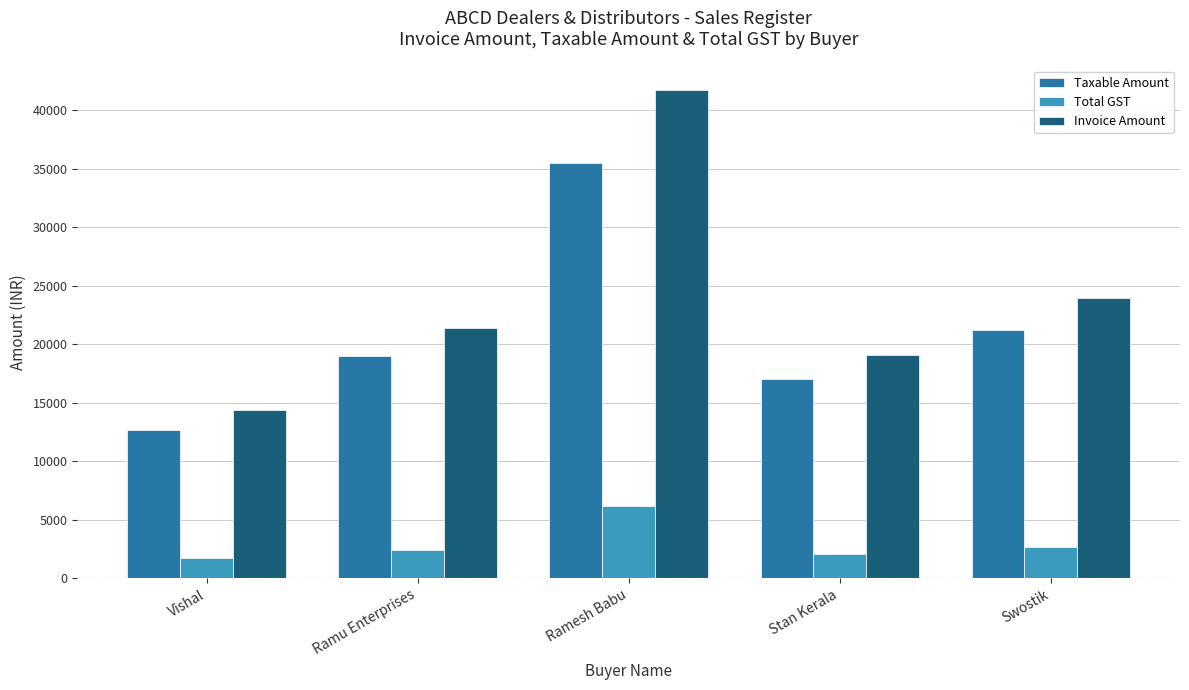

Is the value of Invoice Amount at Swostik greater than the value of Total GST at Ramu Enterprises?

Yes